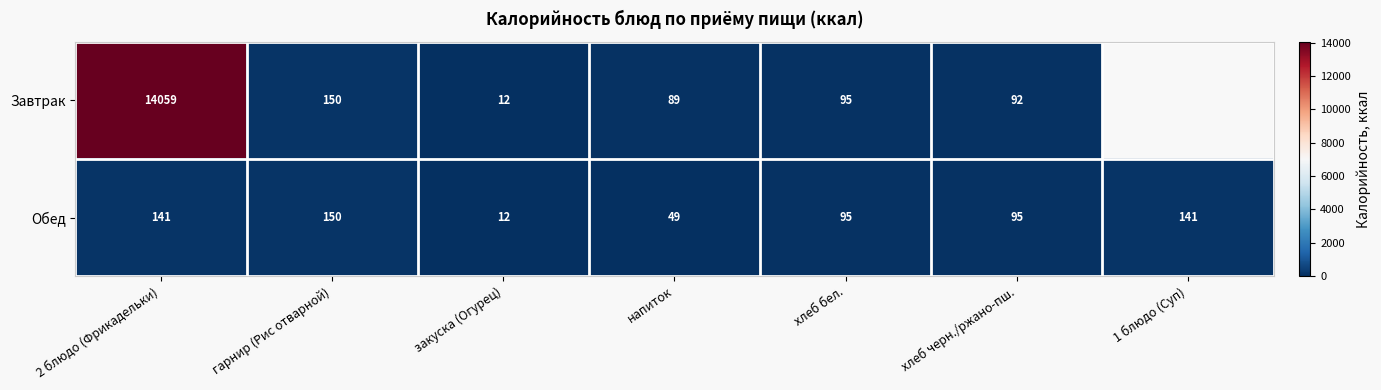

What is the sum of the Обед values at хлеб бел. and закуска (Огурец)?

107